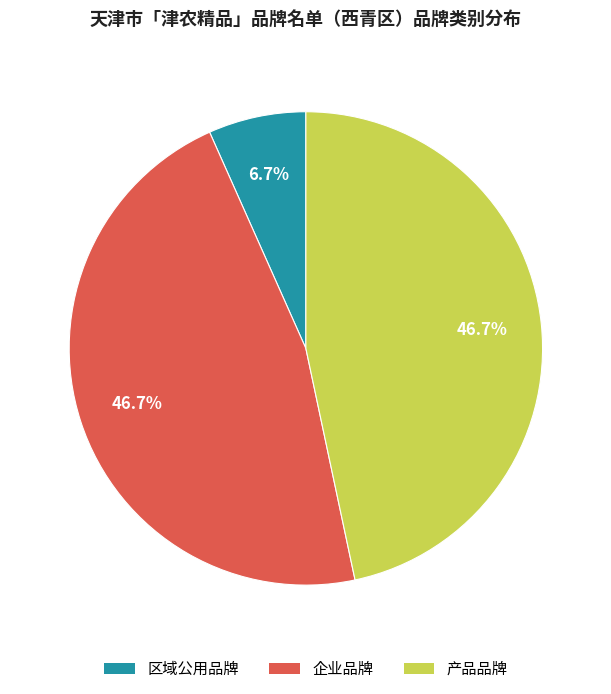

What is the smallest slice in the pie chart?

区域公用品牌